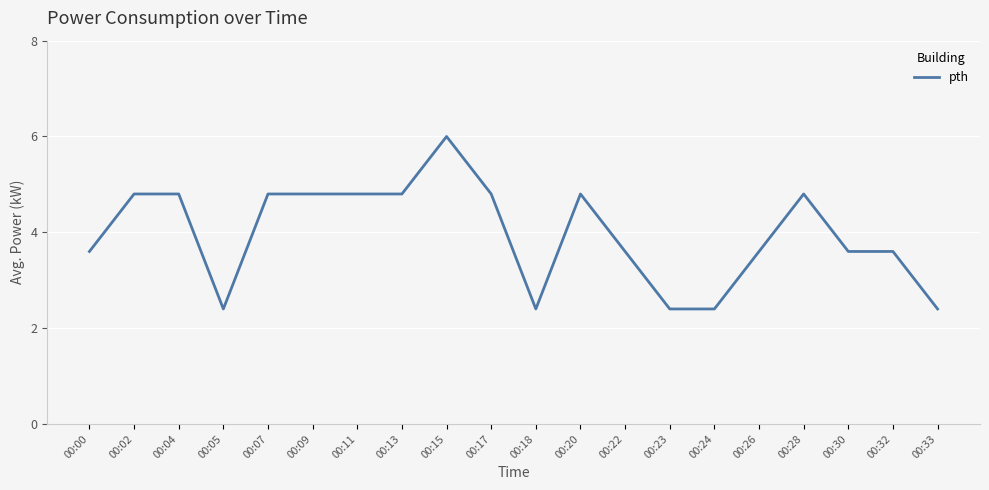

Count the values in the range 3 to 4.

5